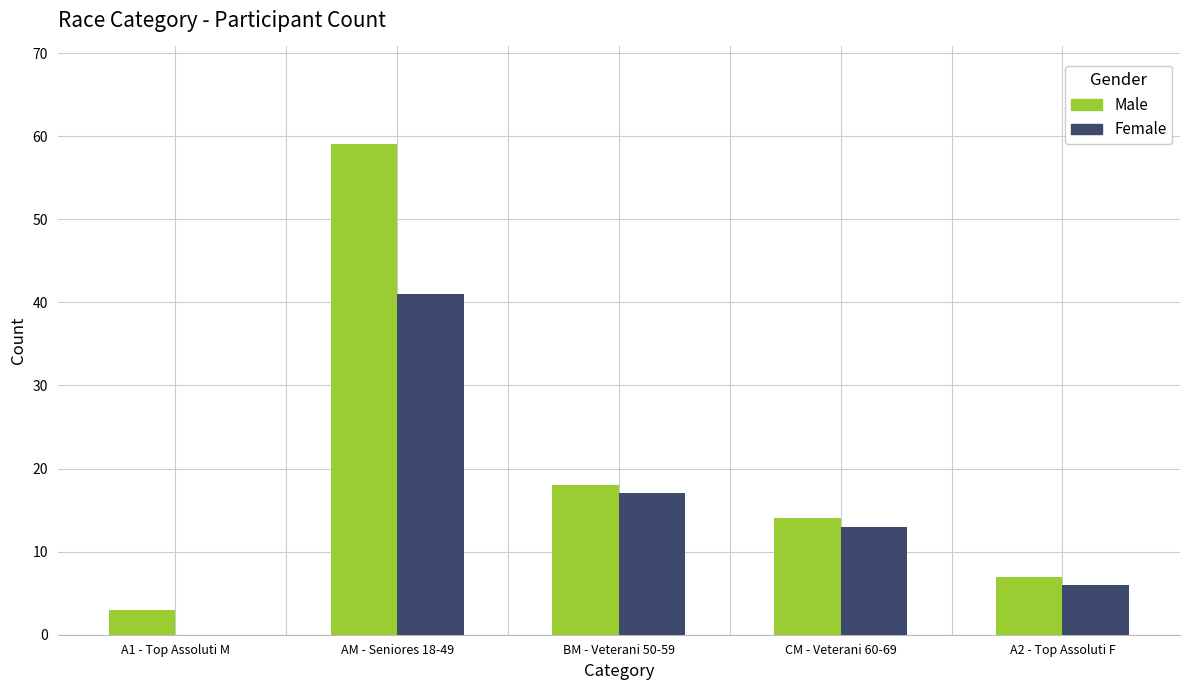

What is the maximum value shown in the chart?

59